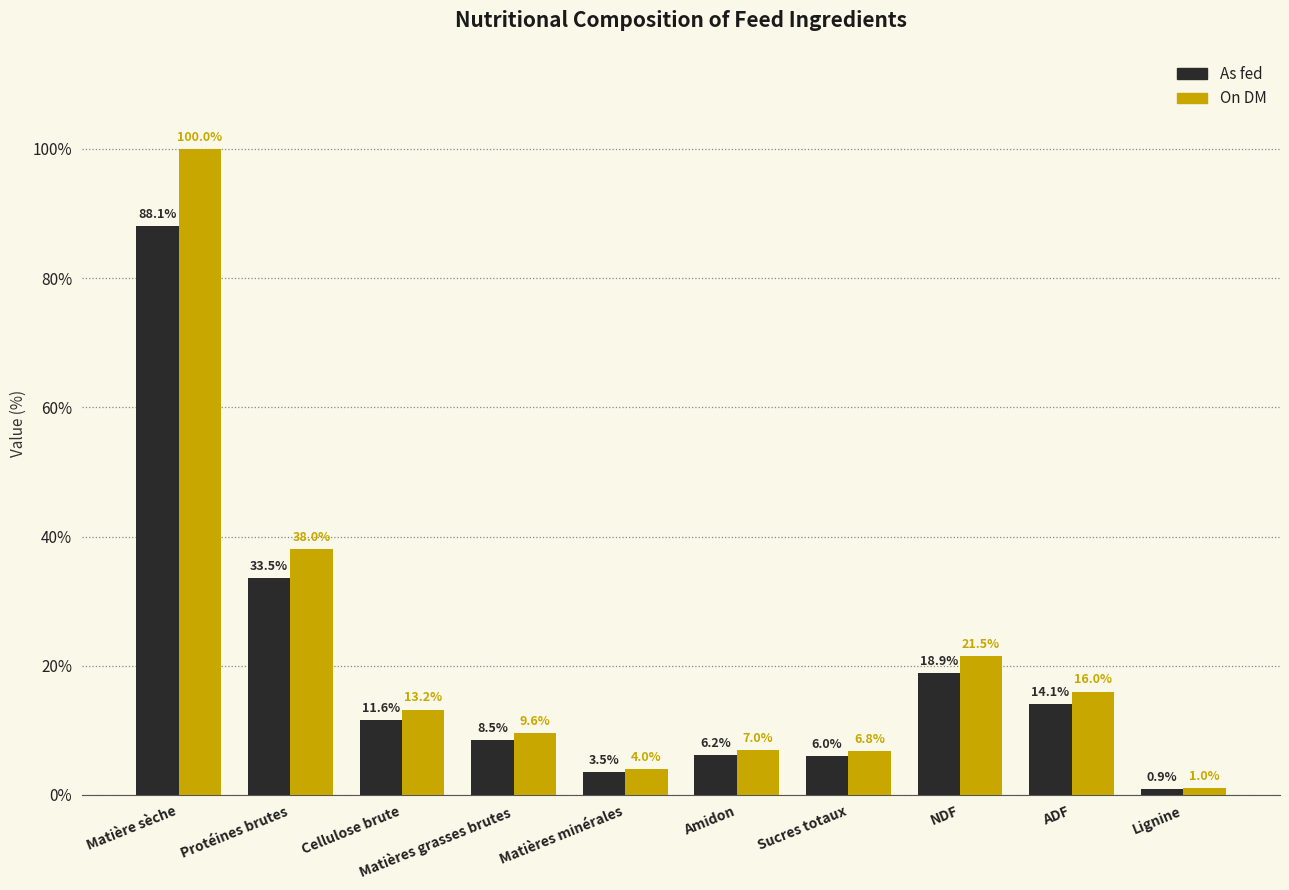

What is the greatest value displayed?

100.0